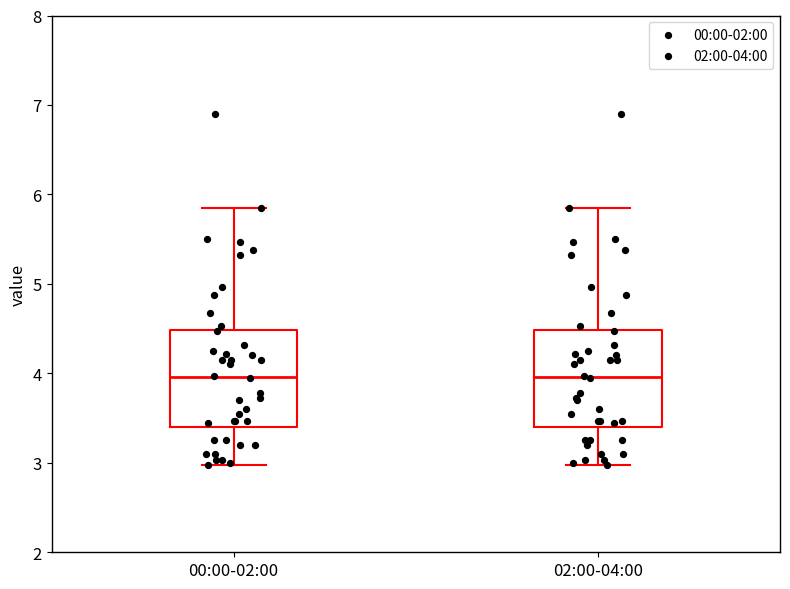

Reading left to right, read every box against the y-axis: the position of its median line, the range the box covers, and the ends of its whiskers. The values are not printed on the chart, so give them approximately, as read against the axis.

00:00-02:00: median 4.0, box 3.4 to 4.5, whiskers 3.0 to 5.9
02:00-04:00: median 4.0, box 3.4 to 4.5, whiskers 3.0 to 5.9